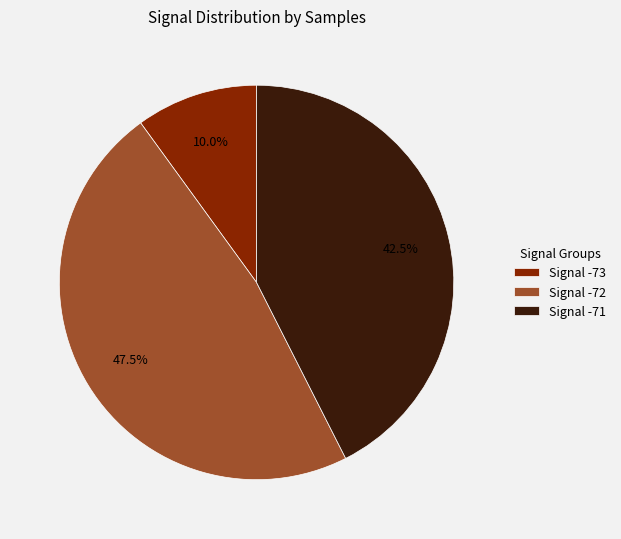

Which category has the biggest portion of the pie?

Signal -72